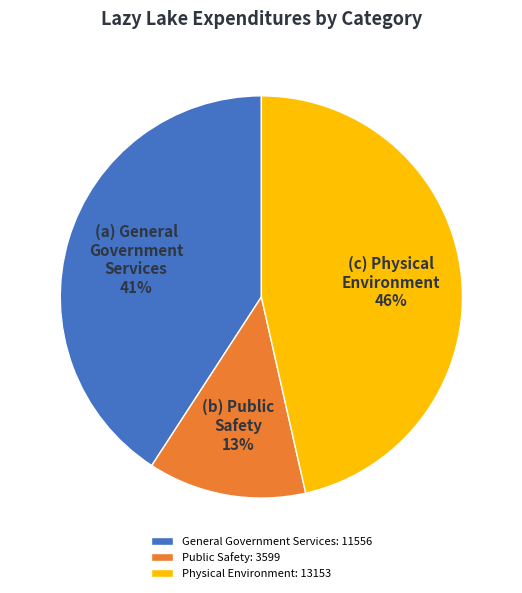

Does Public Safety: 3599 represent more than half of the total?

No